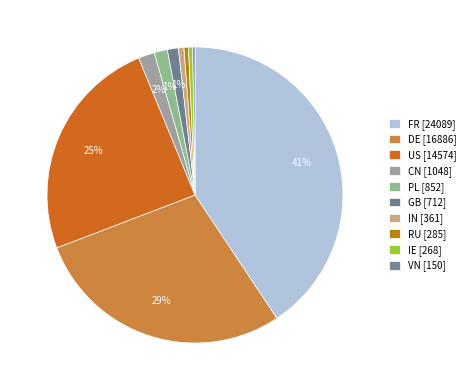

Which slice is the largest?

FR